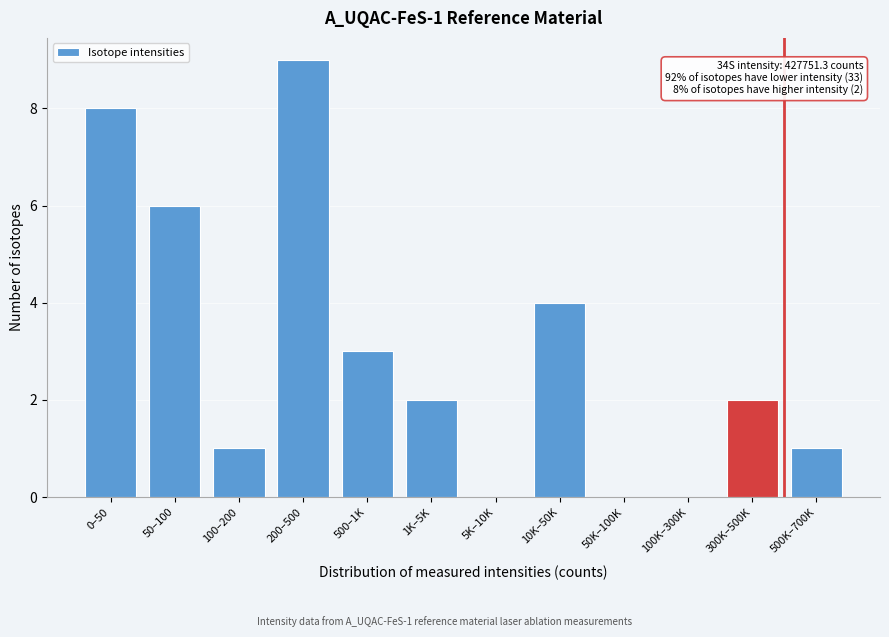

Reading right to left, list all the values displayed in this chart.

500K–700K=1	300K–500K=2	100K–300K=0	50K–100K=0	10K–50K=4	5K–10K=0	1K–5K=2	500–1K=3	200–500=9	100–200=1	50–100=6	0–50=8